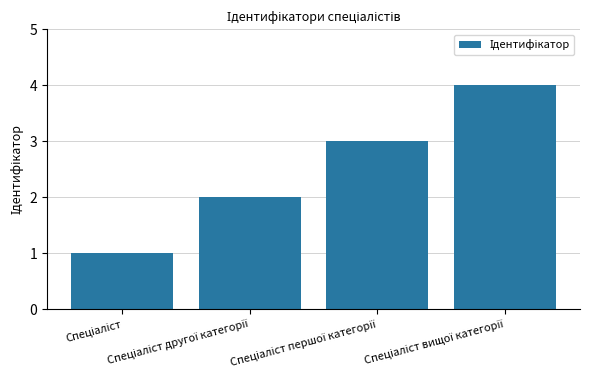

What is the sum of all values?

10